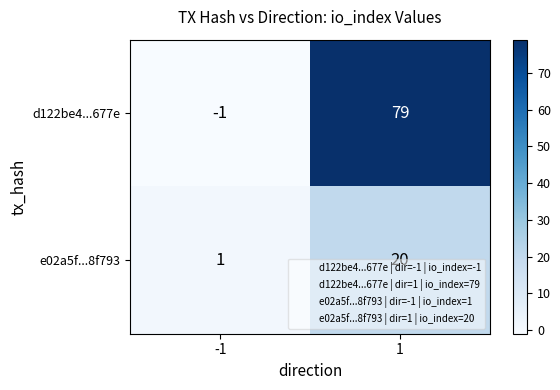

At how many categories does at least one series exceed 78?

1